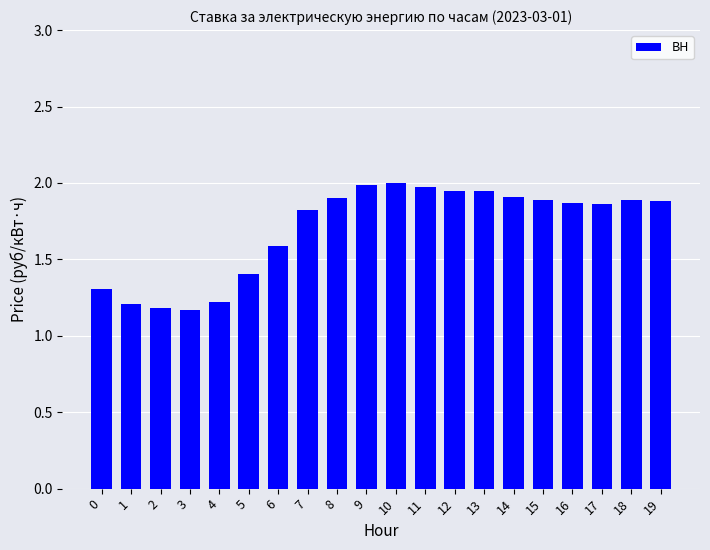

How many series are shown in this chart?

1